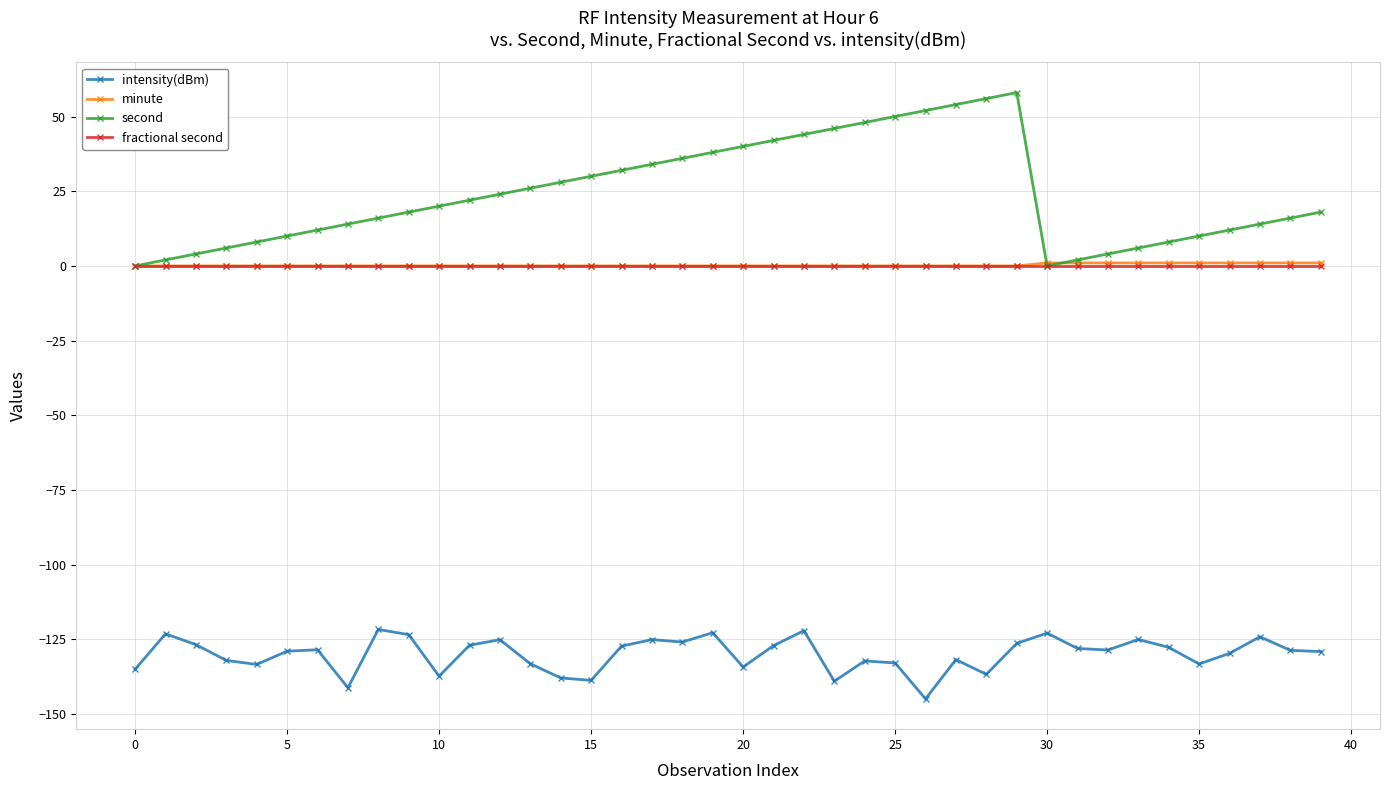

Count the number of data series in this chart.

4